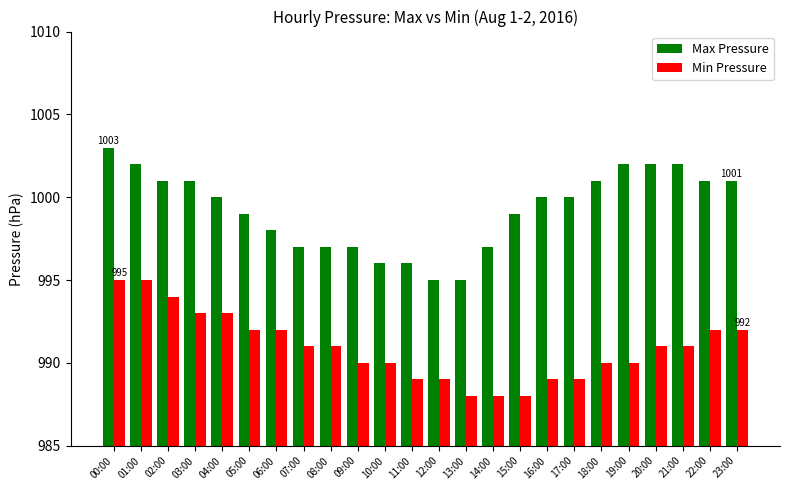

What is the minimum value for Min Pressure?

988